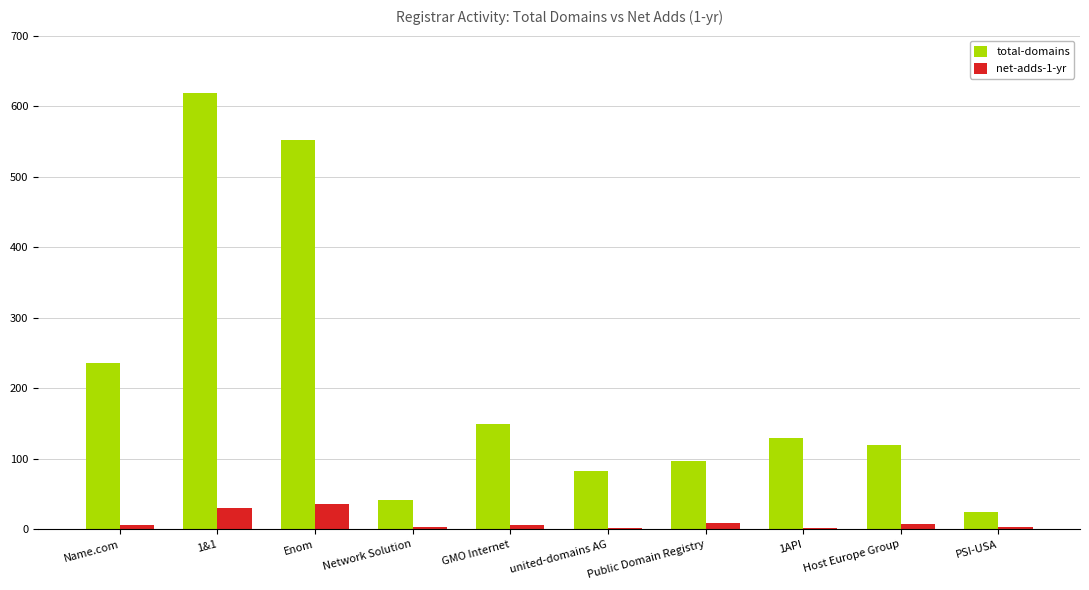

At which category is the sum across all series the highest?

1&1